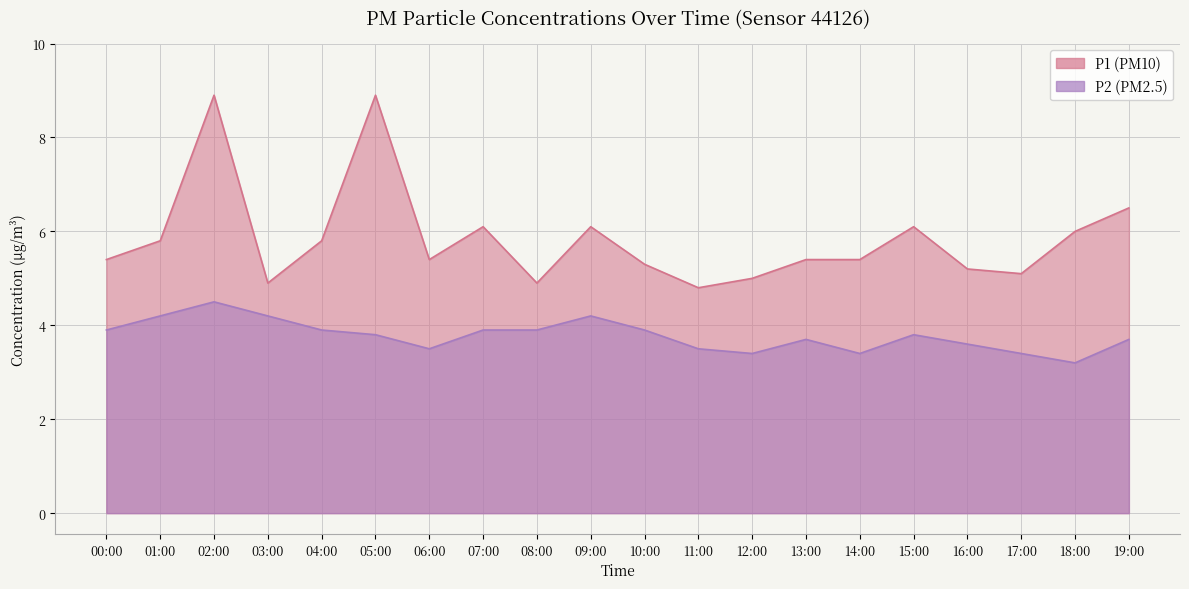

What is the difference between the highest and lowest values at 05:00?

5.1